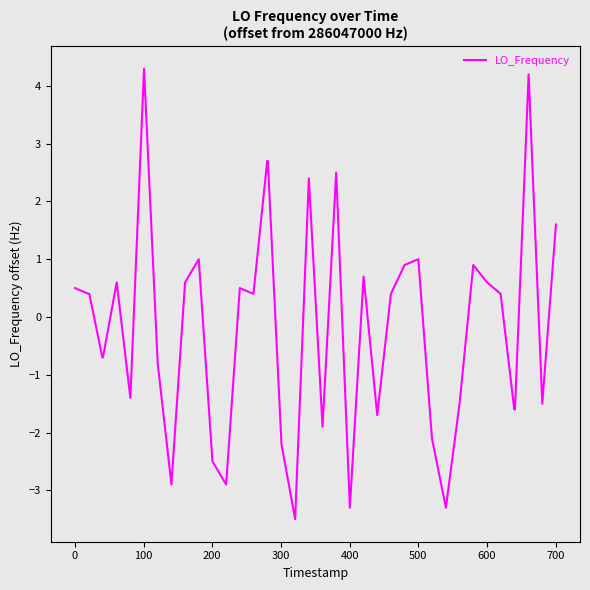

What is the minimum value shown in the chart?

-3.5